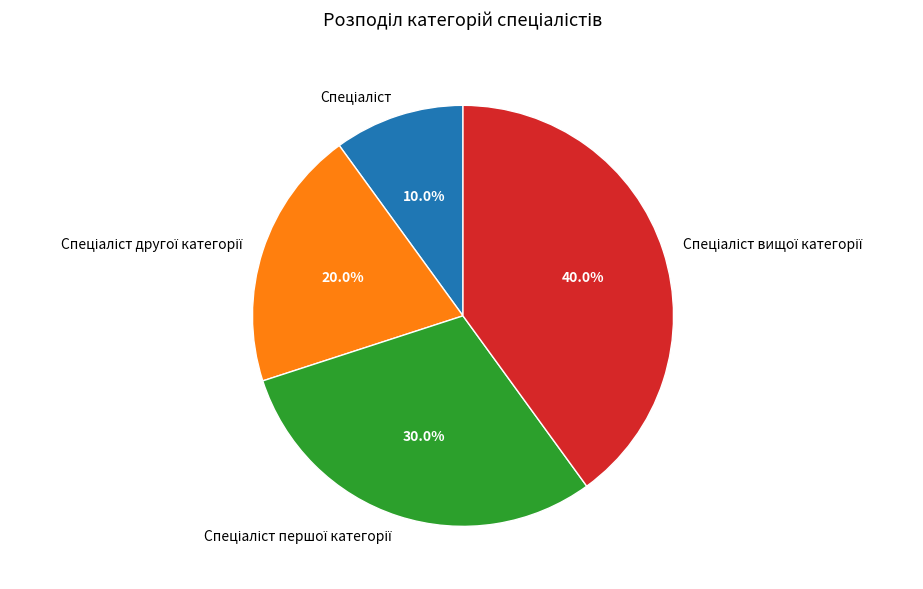

How many segments does this pie chart have?

4